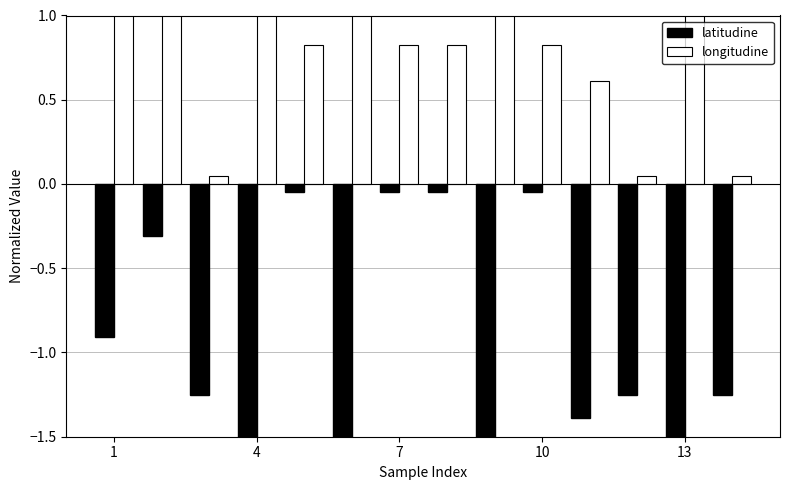

How many bars are there in each group?

2